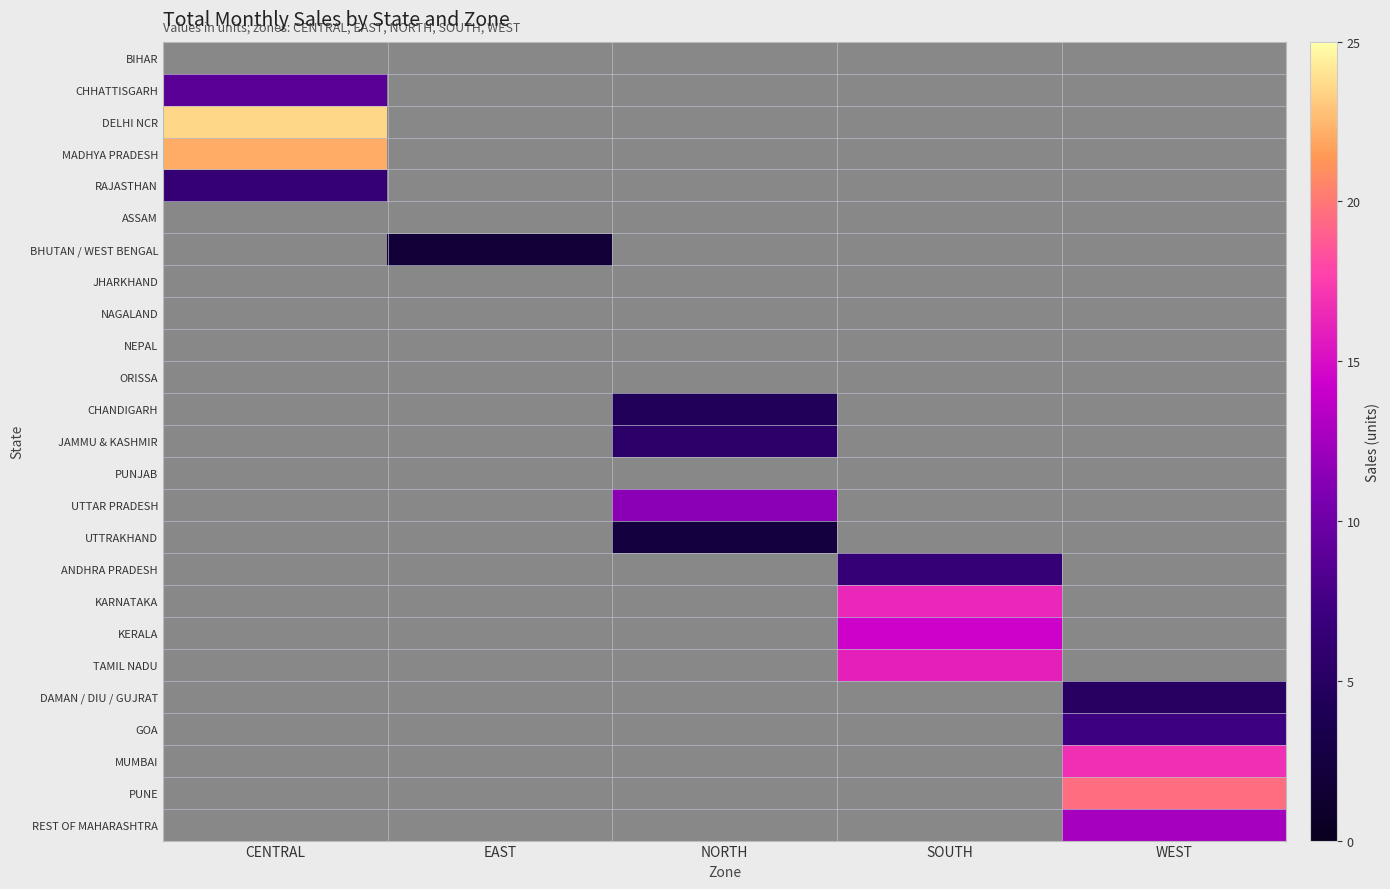

What is the greatest value displayed?

23.6